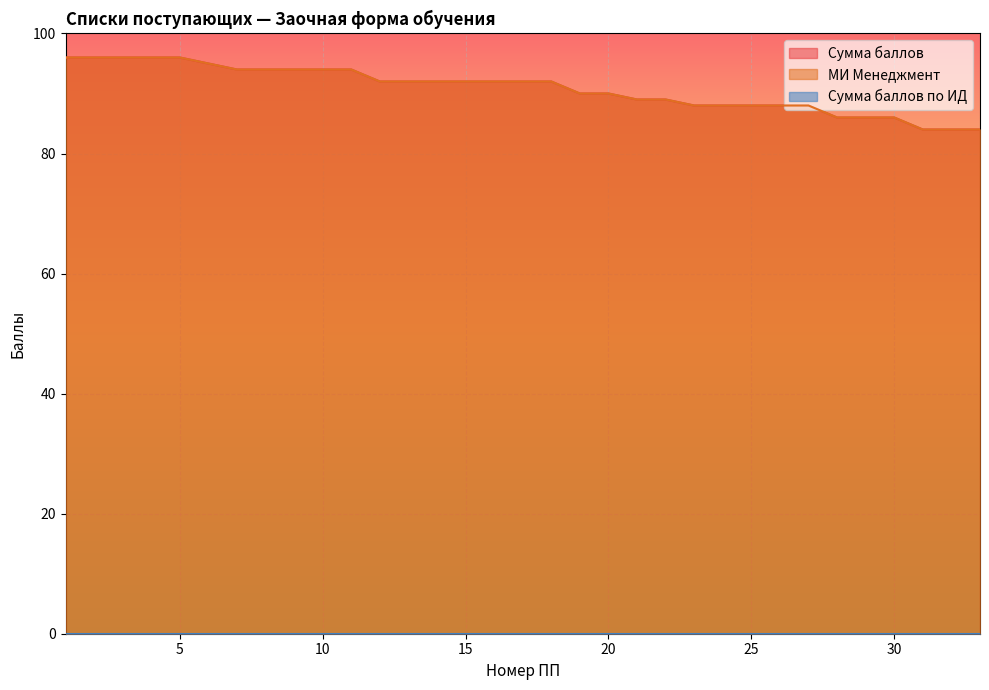

Reading left to right, extract all data points from this chart.

Сумма баллов: 96	96	96	96	96	95	94	94	94	94	94	92	92	92	92	92	92	92	90	90	89	89	88	88	88	88	88	86	86	86	84	84	84
МИ Менеджмент: 96	96	96	96	96	95	94	94	94	94	94	92	92	92	92	92	92	92	90	90	89	89	88	88	88	88	88	86	86	86	84	84	84